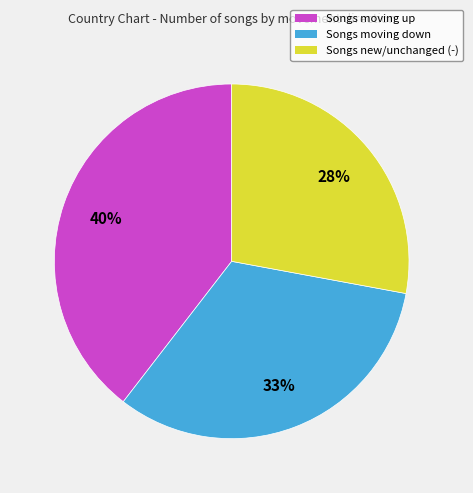

To the nearest percent, what is the difference between the Songs new/unchanged (-) and Songs moving down slice percentages?

5%